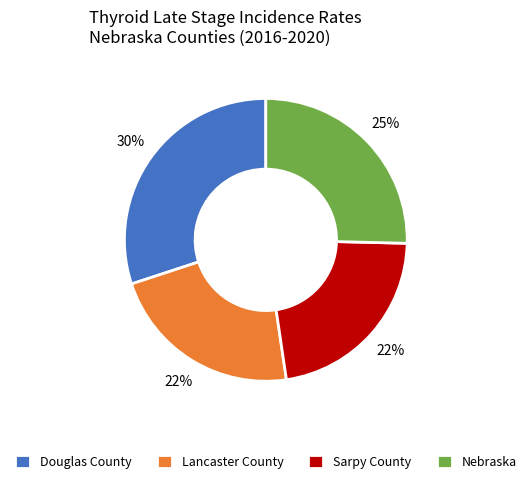

How many segments does this pie chart have?

4